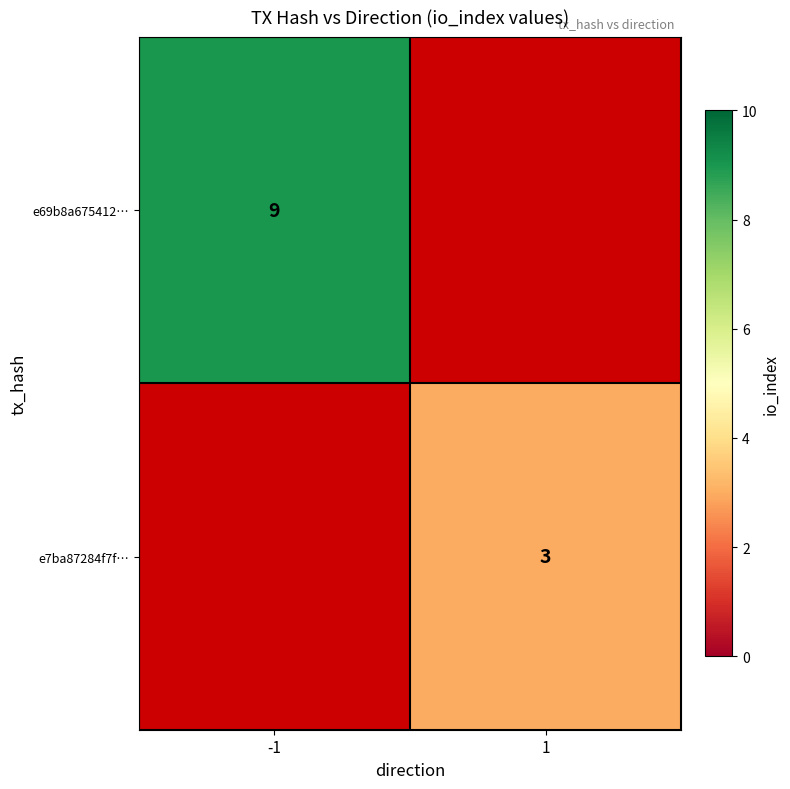

True or false: e69b8a675412… has a value of 9 at -1.

True